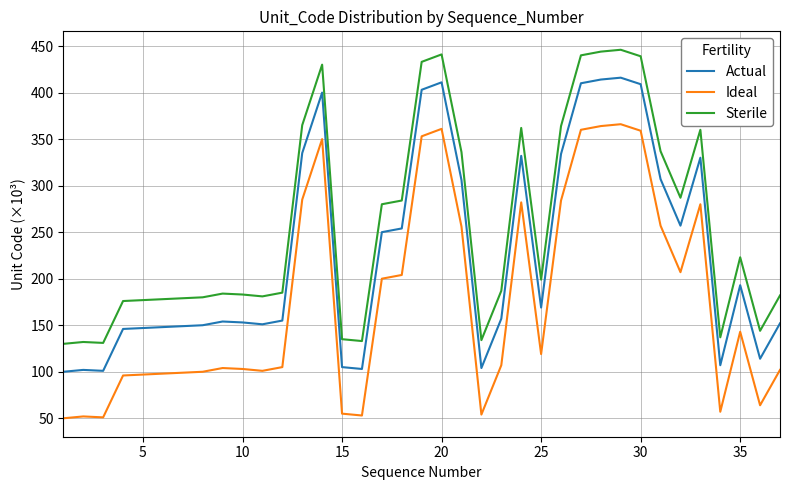

Rank the series by their average value, from lowest to highest.

Ideal, Actual, Sterile